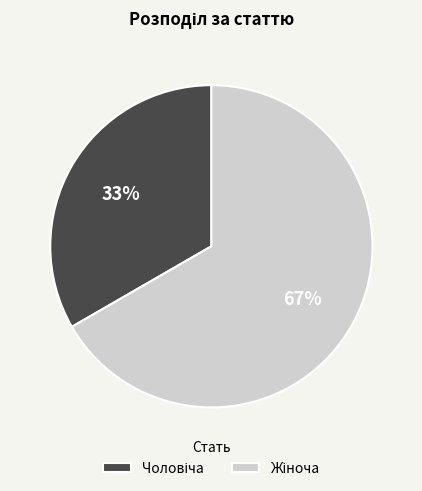

How many slices are in this pie chart?

2